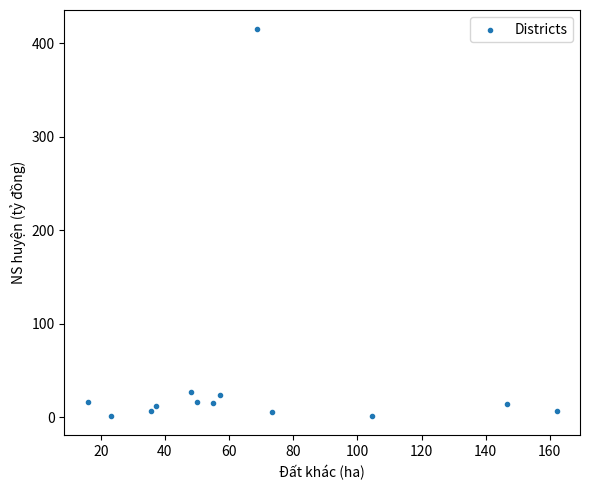

What is the range of X values (max minus min)?

146.1